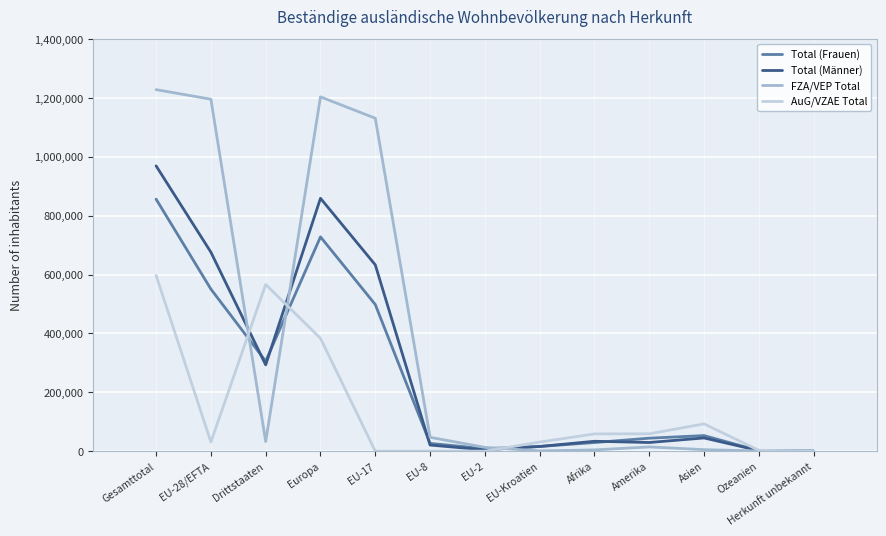

What is the sum of all FZA/VEP Total values?

4875514